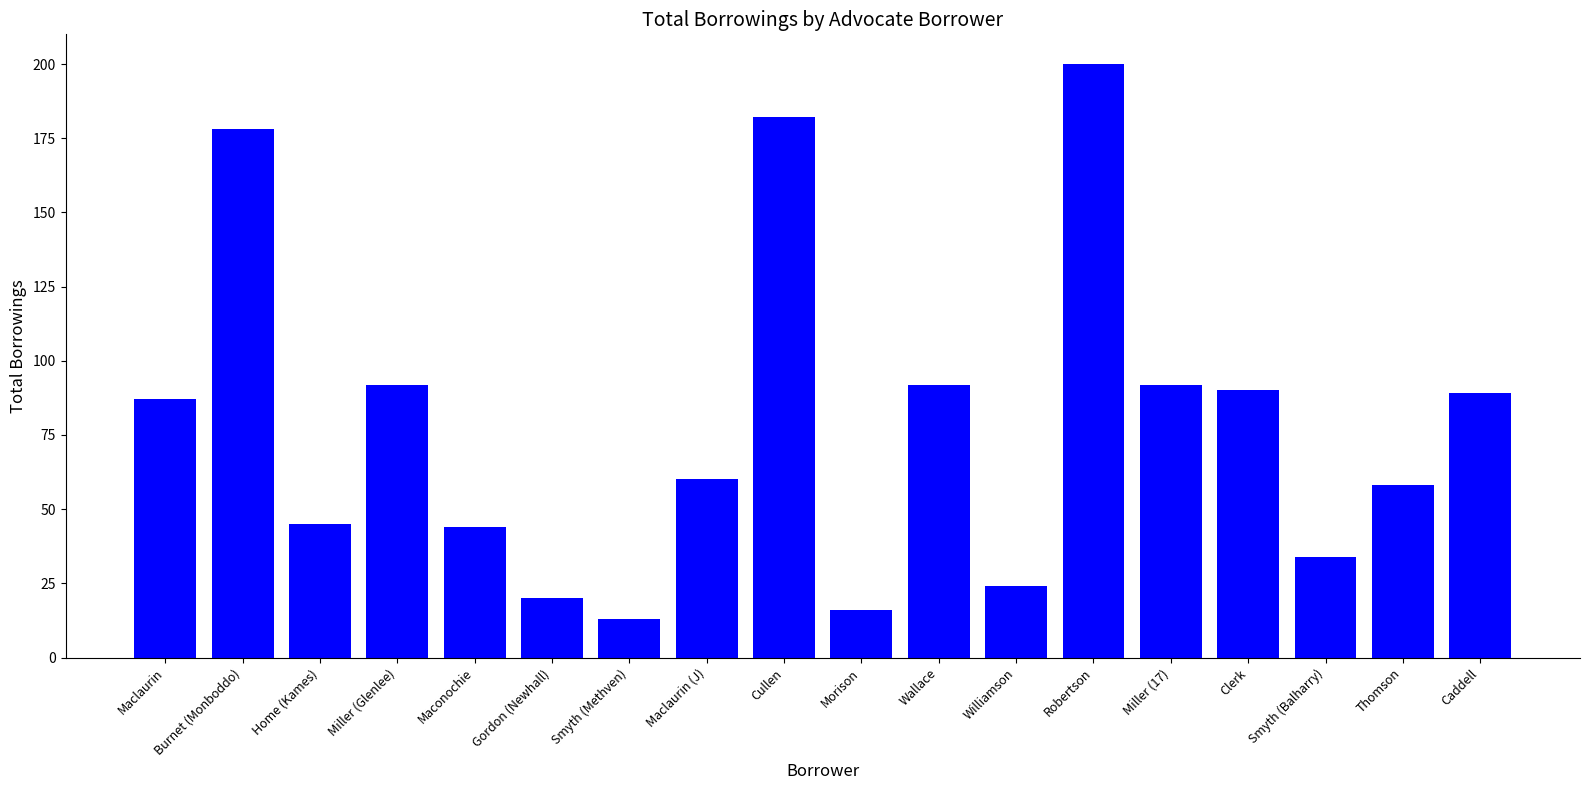

At which category does the chart reach its minimum across all series?

Smyth (Methven)